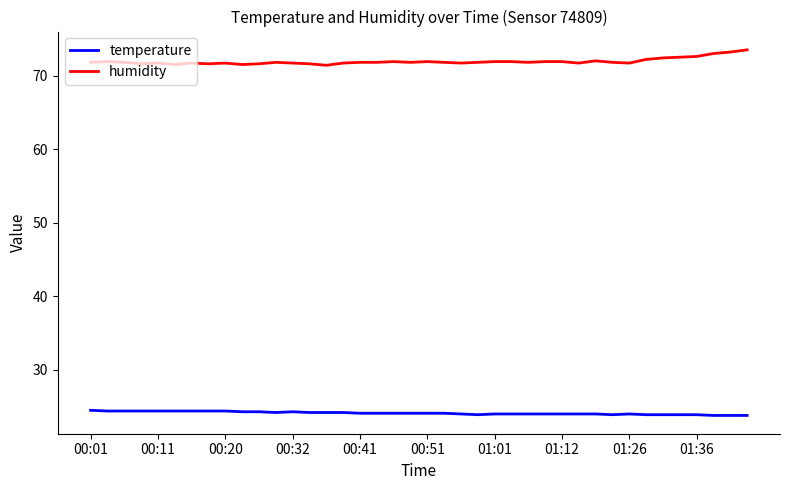

What are all the series names shown in the legend?

temperature, humidity